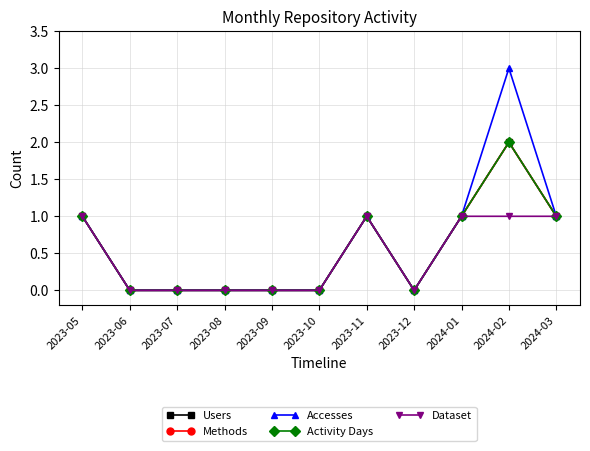

List the labels in order of Activity Days value, largest first.

2024-02, 2023-05, 2023-11, 2024-01, 2024-03, 2023-06, 2023-07, 2023-08, 2023-09, 2023-10, 2023-12